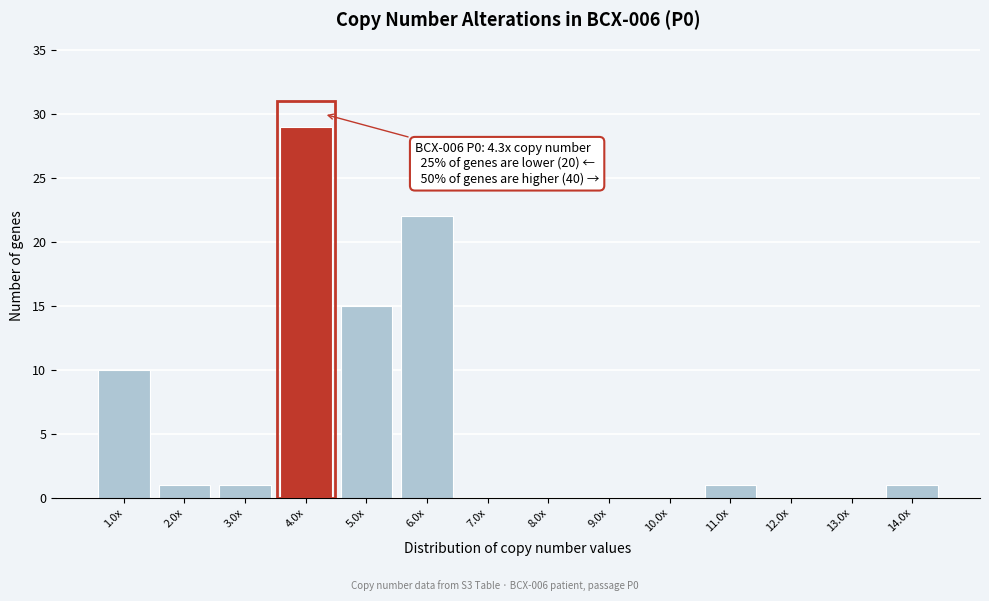

Reading left to right, transcribe all the data shown in this chart.

1.0x=10	2.0x=1	3.0x=1	4.0x=29	5.0x=15	6.0x=22	7.0x=0	8.0x=0	9.0x=0	10.0x=0	11.0x=1	12.0x=0	13.0x=0	14.0x=1